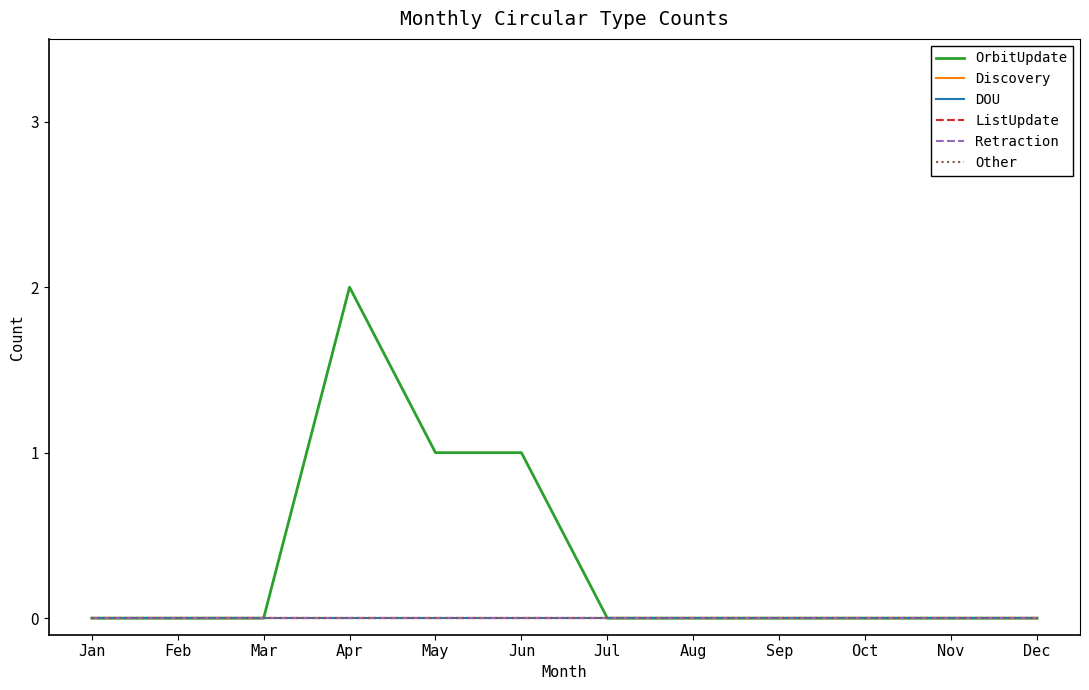

Is this an area chart (filled region under the line)?

No